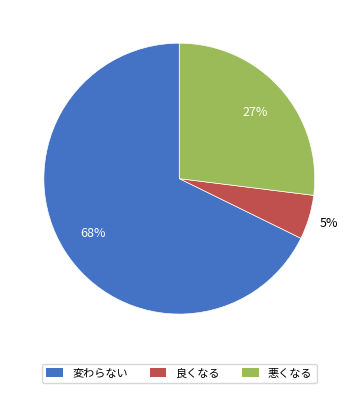

Approximately how many times larger is the value at 良くなる compared to 悪くなる?

0.2